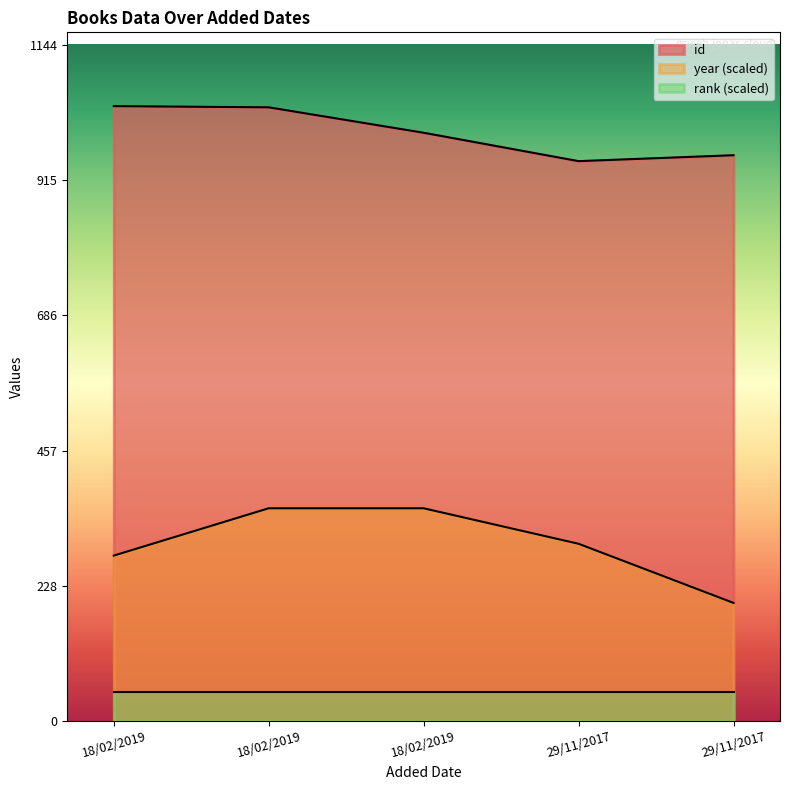

What are all the series names shown in the legend?

id, year (scaled), rank (scaled)